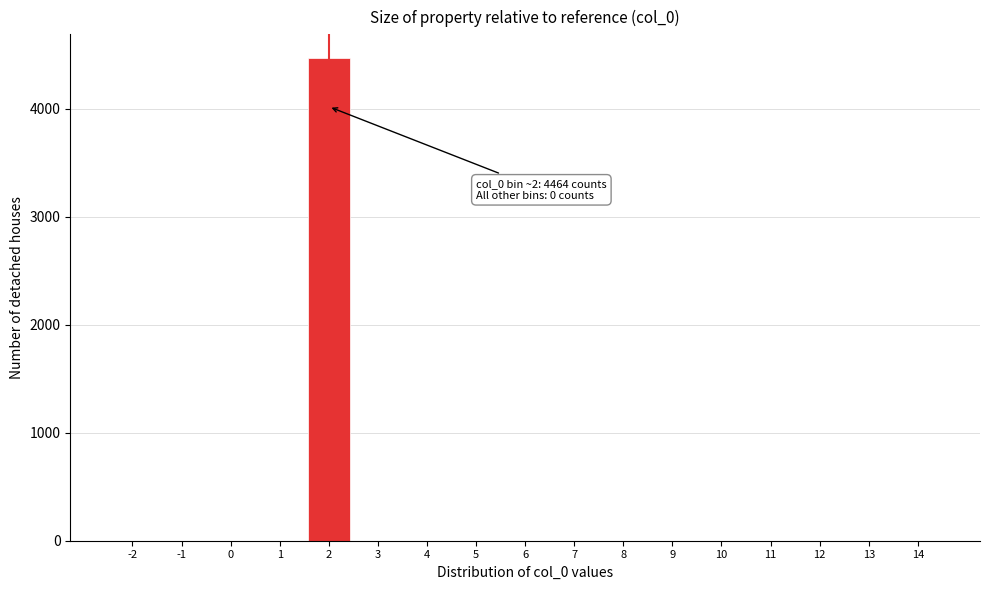

Reading left to right, what are all the values shown in this chart?

-2=0	-1=0	0=0	1=0	2=4464	3=0	4=0	5=0	6=0	7=0	8=0	9=0	10=0	11=0	12=0	13=0	14=0